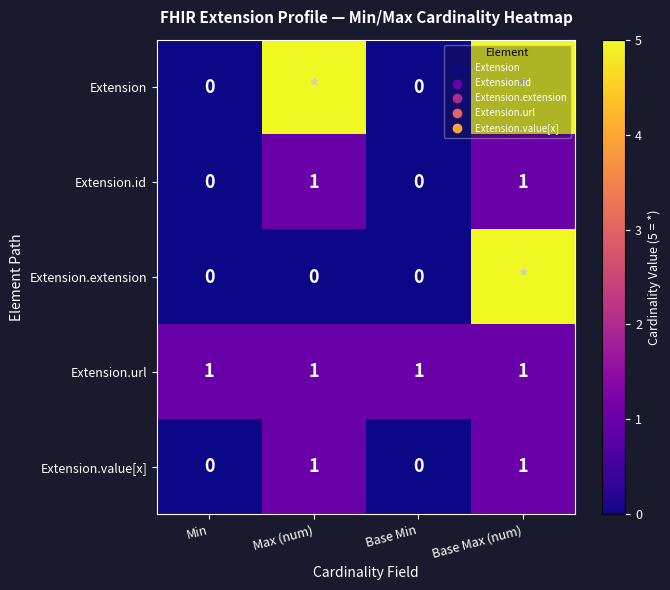

The Extension.id series shows 1 at Max (num). True or false?

True